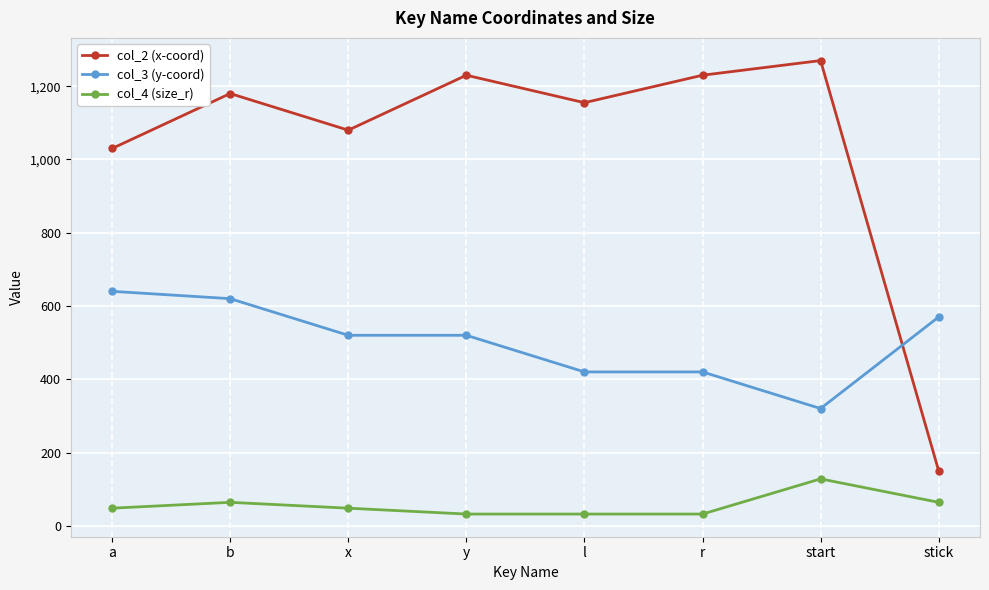

At which category is the sum across all series the highest?

b